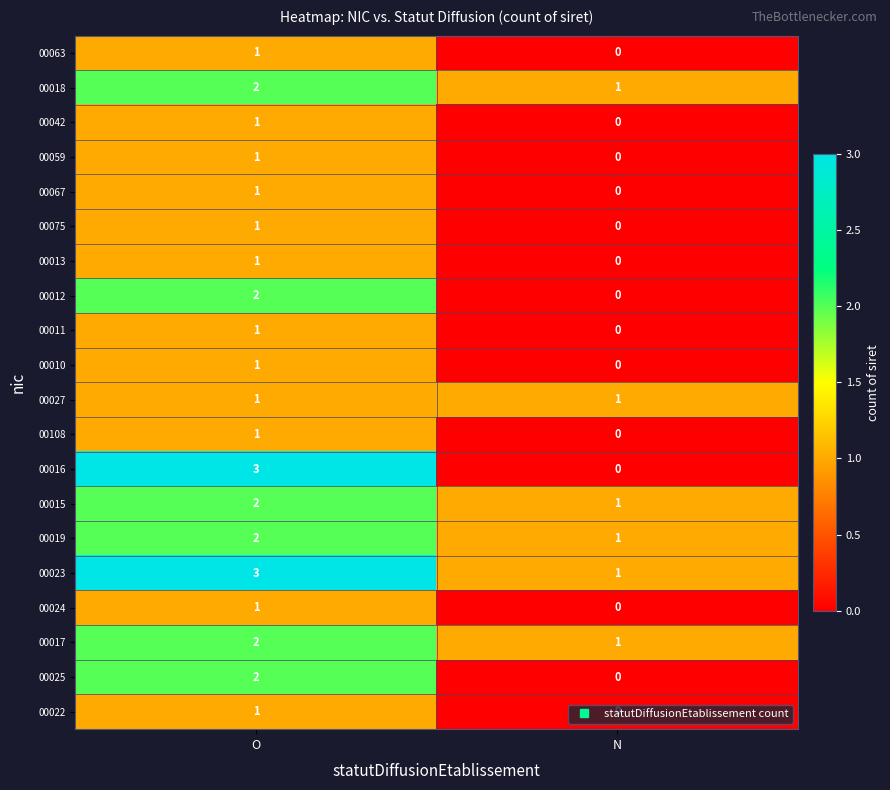

Which category has the lowest value across all series?

N